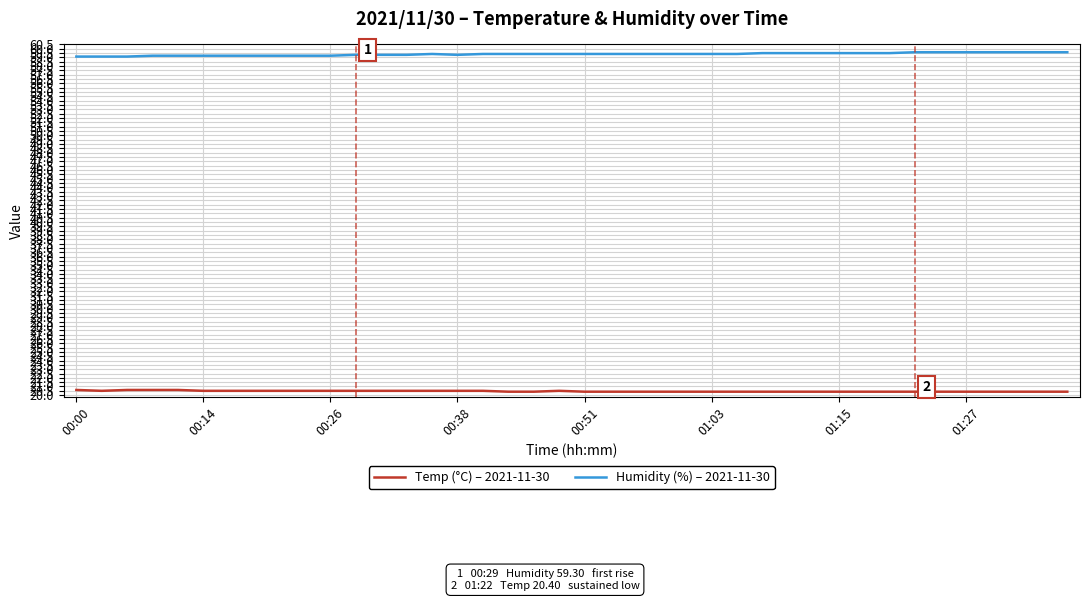

What is the maximum value shown in the chart?

59.6